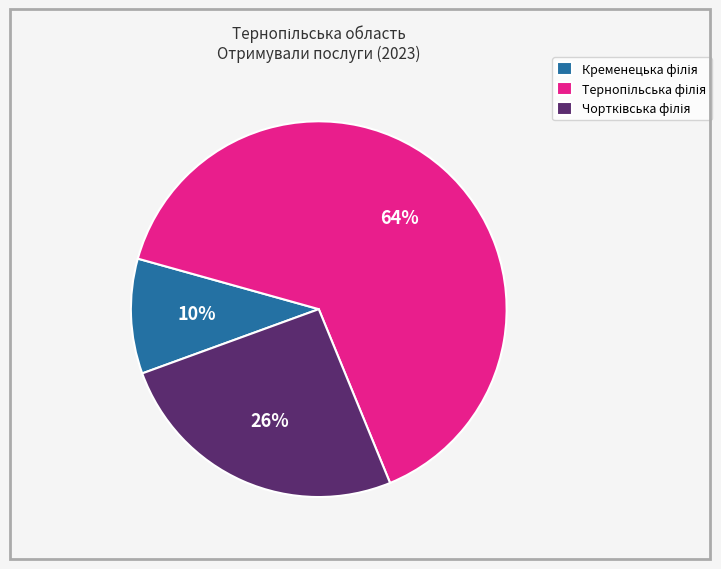

Does any single category account for the majority?

Yes